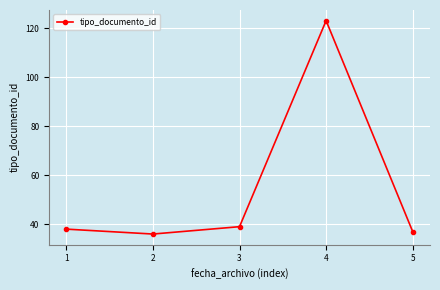

Rank the categories by value from lowest to highest.

2, 5, 1, 3, 4